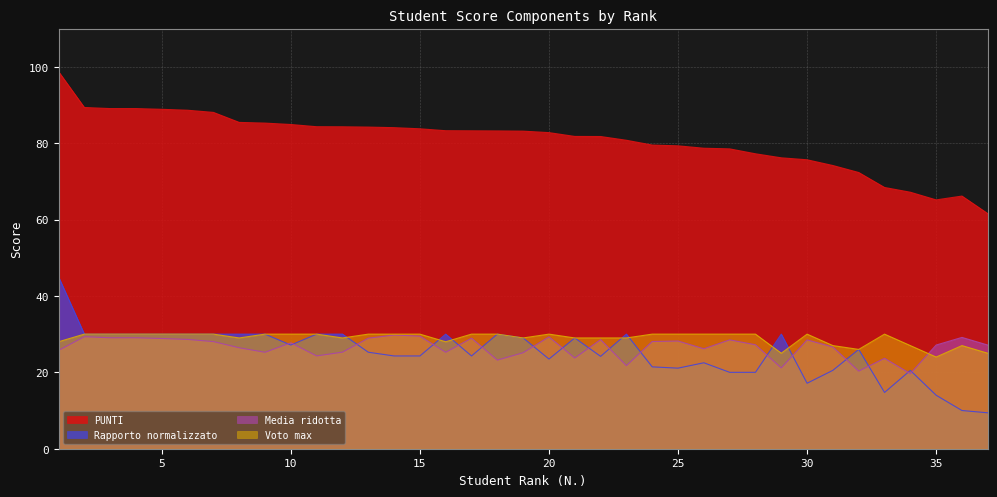

What is the sum of the Voto max values at 19 and 17?

59.0